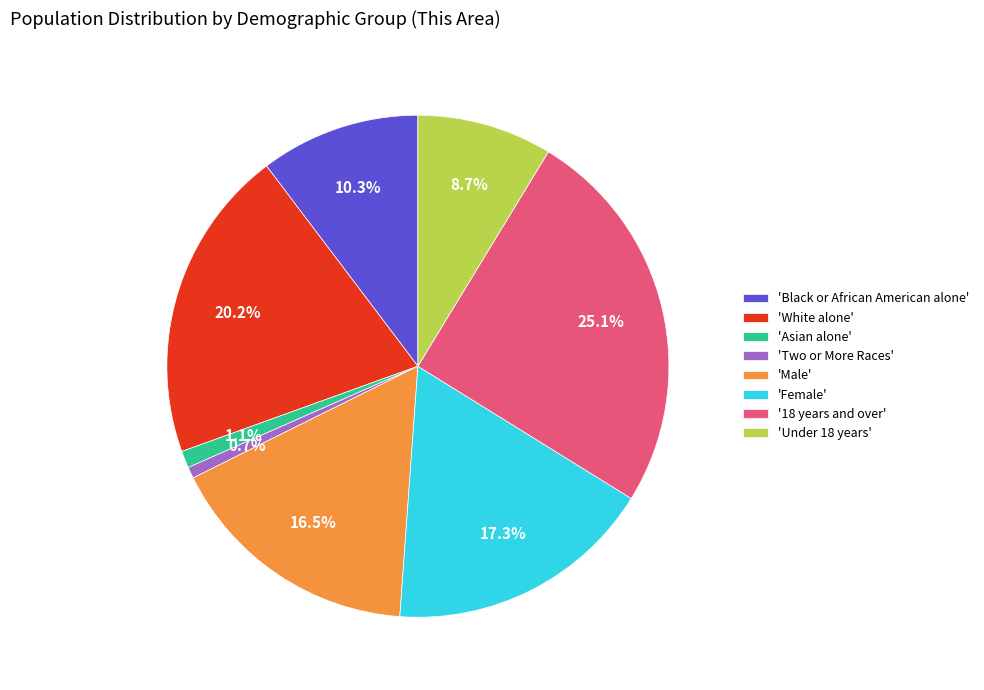

Which has a higher value, 'Two or More Races' or 'White alone'?

'White alone'